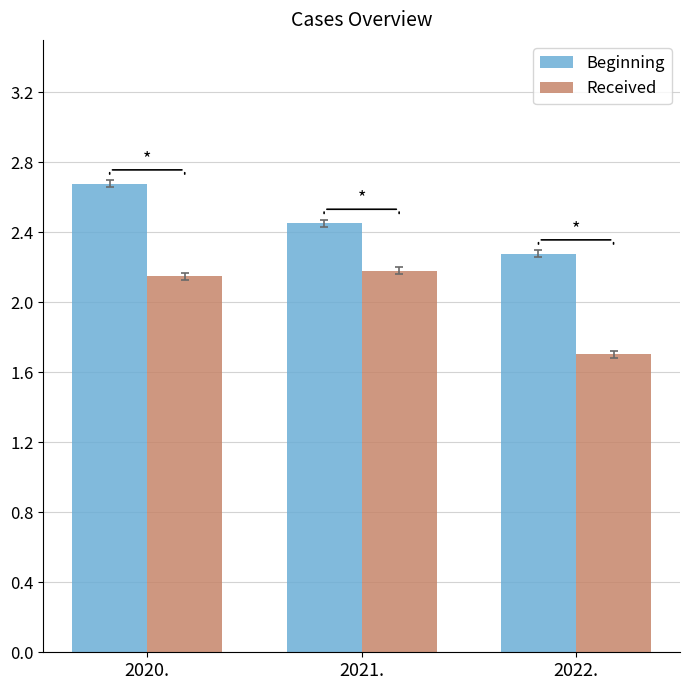

Which series has the largest total across all categories?

Beginning